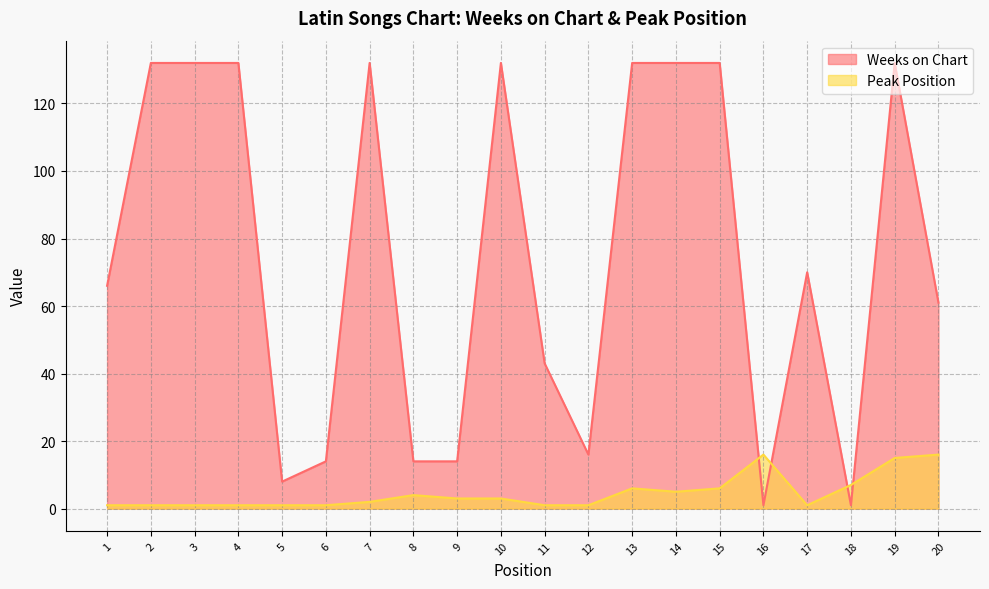

What is the sum of all Peak Position values?

92